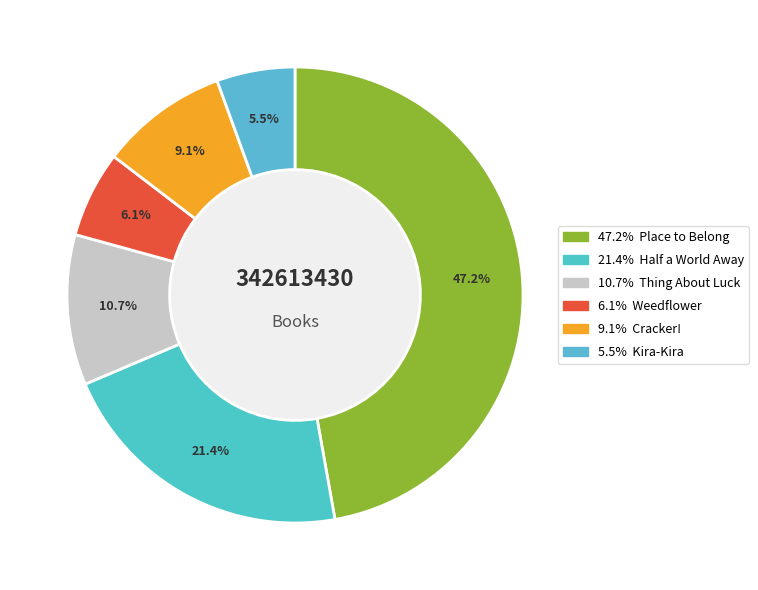

Is there a majority slice in this chart?

No